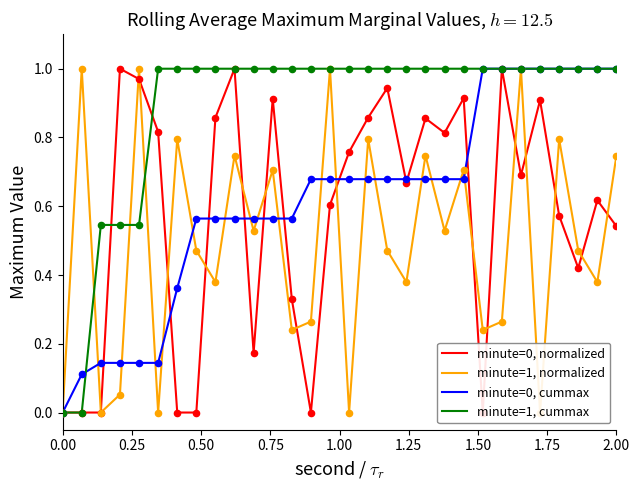

What is the maximum value for minute=0, cummax?

1.0